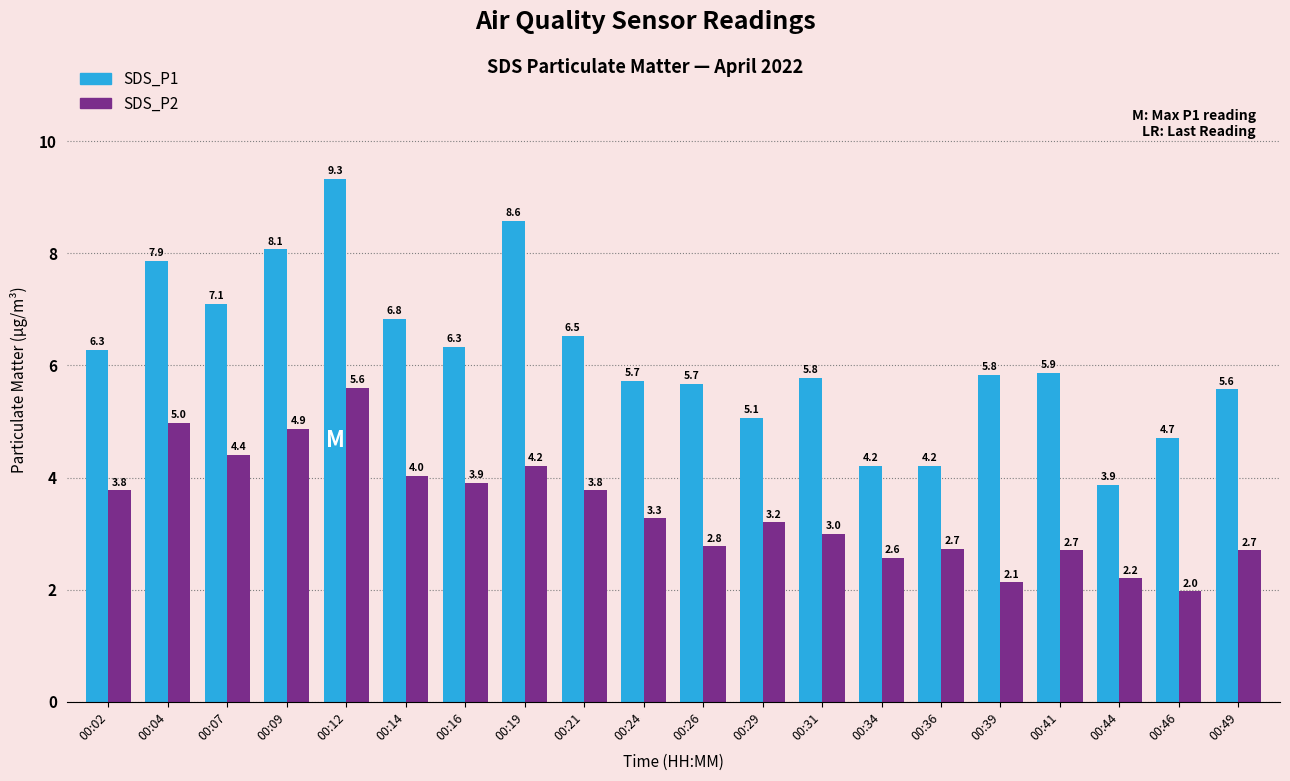

Count the number of data series in this chart.

2